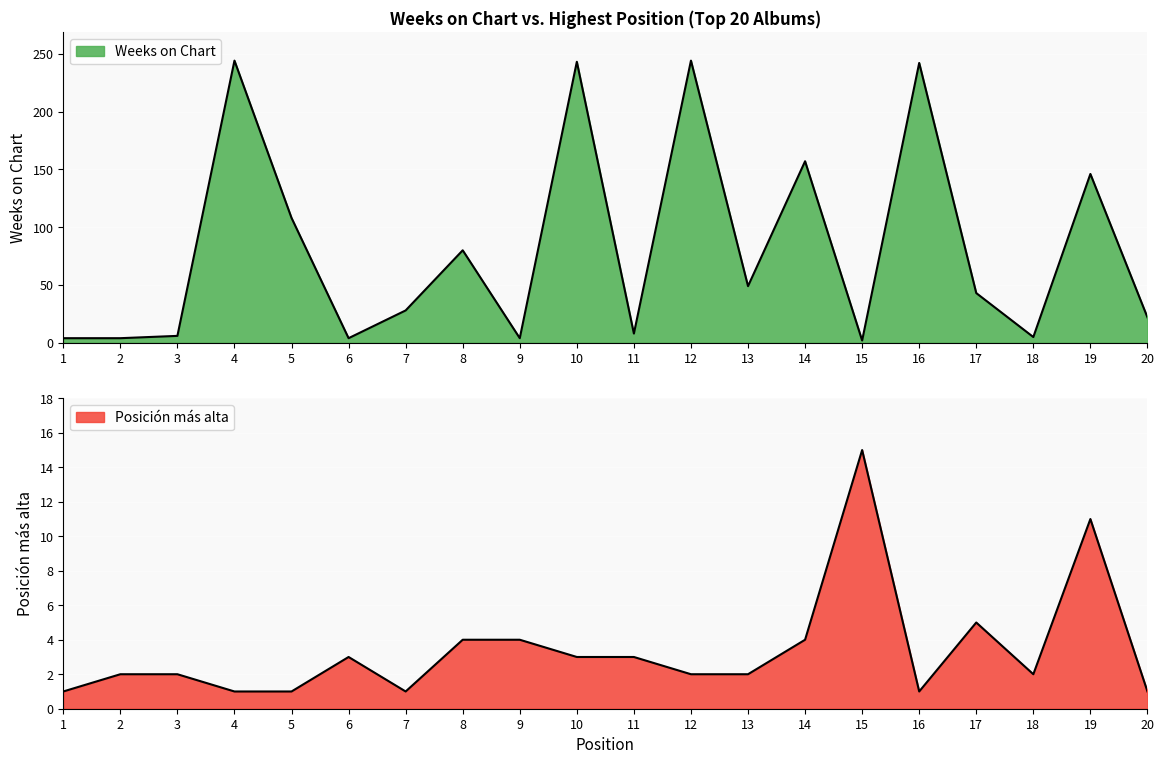

What is the average value of the Posicion mas alta series?

3